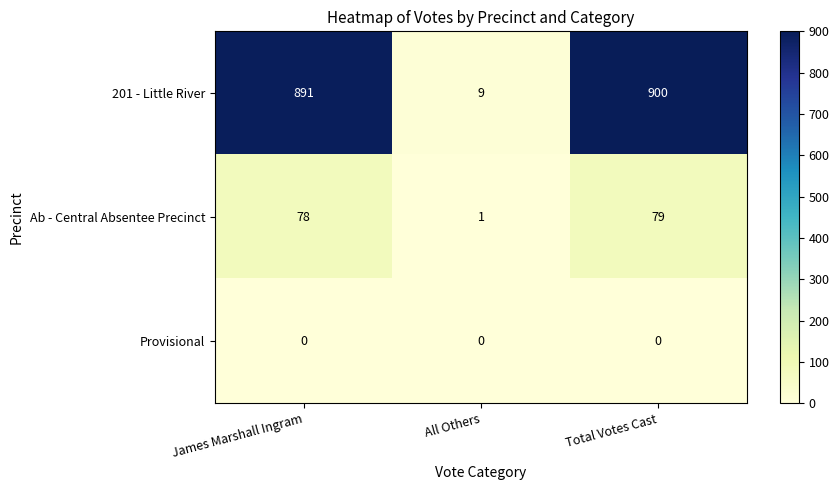

What is the spread (max minus min) of values at James Marshall Ingram?

891